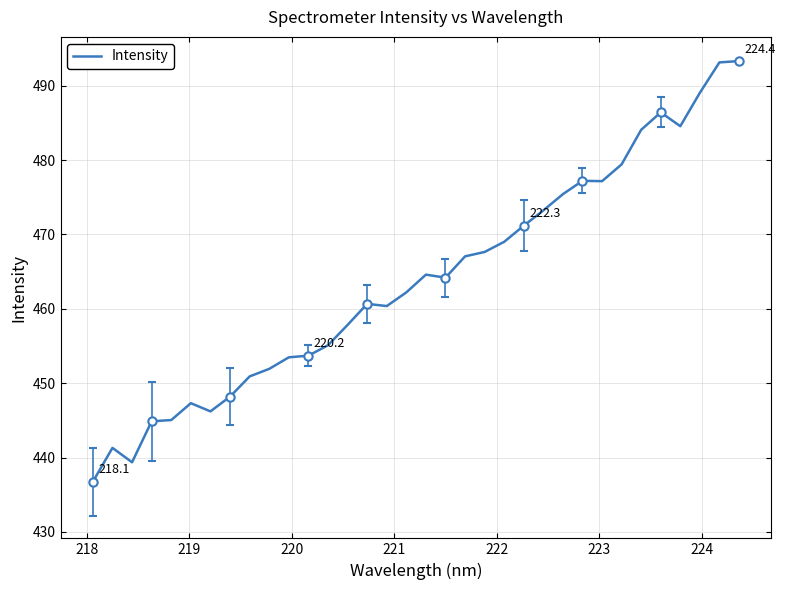

What is the minimum value for Intensity?

436.8